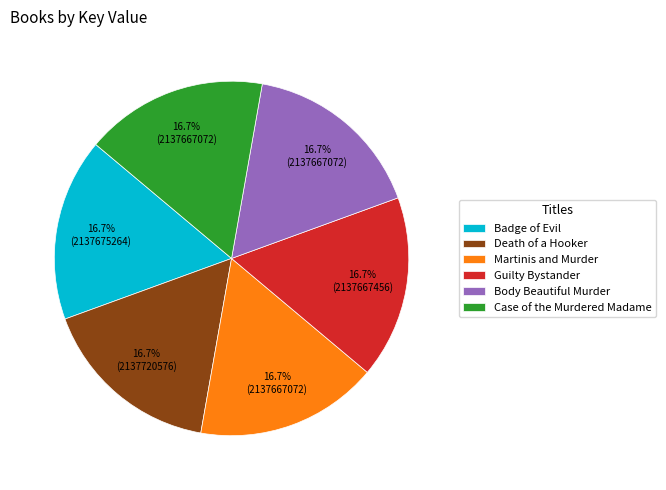

What is the ratio of the value at Case of the Murdered Madame to the value at Body Beautiful Murder?

1.0